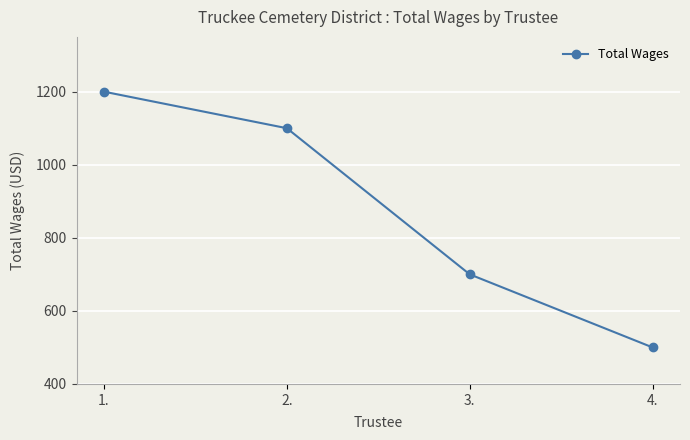

Count the values in the range 700 to 1200.

3